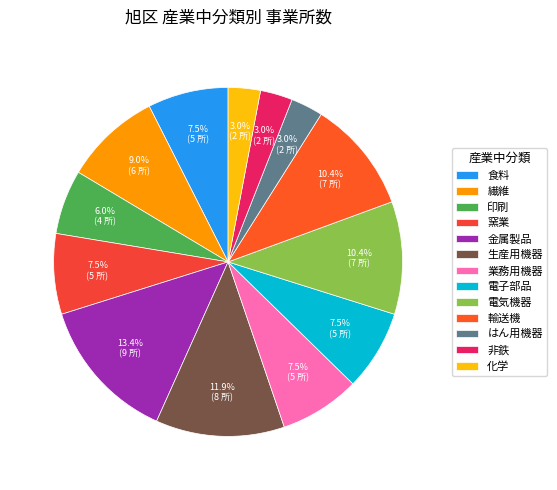

What is the largest slice in the pie chart?

金属製品